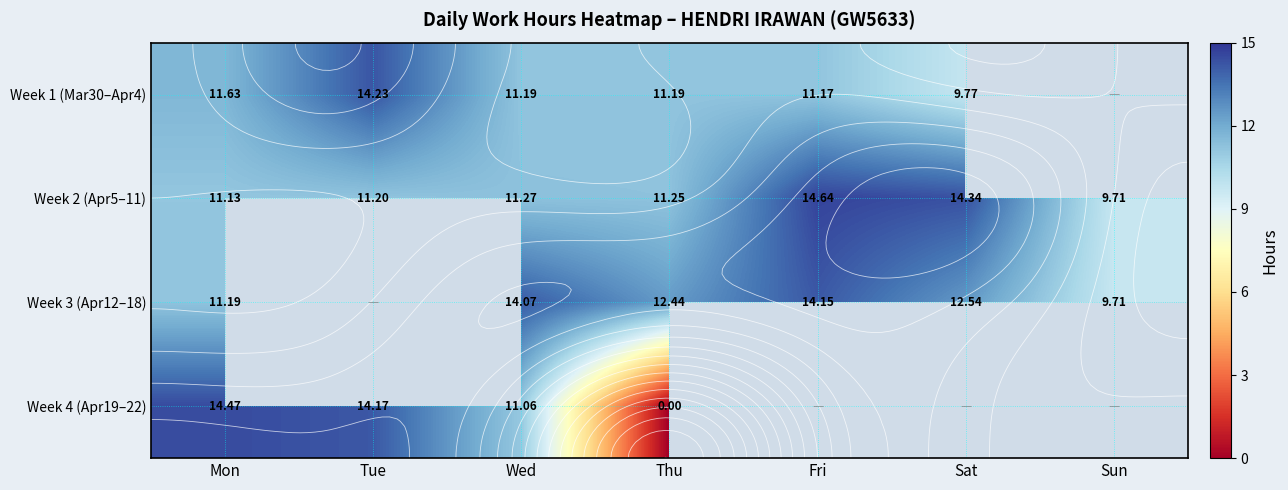

What is the maximum value shown in the chart?

14.6